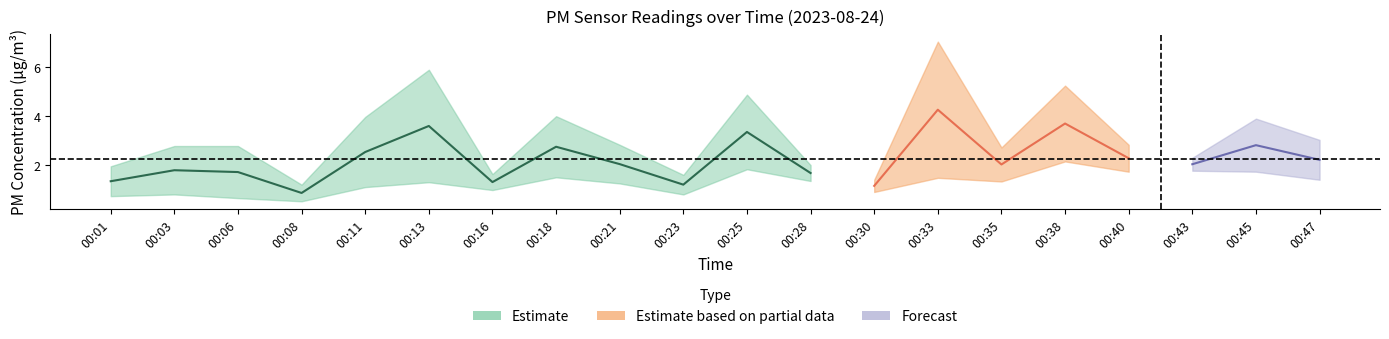

Where is P1 nearest to the value 4?

00:18